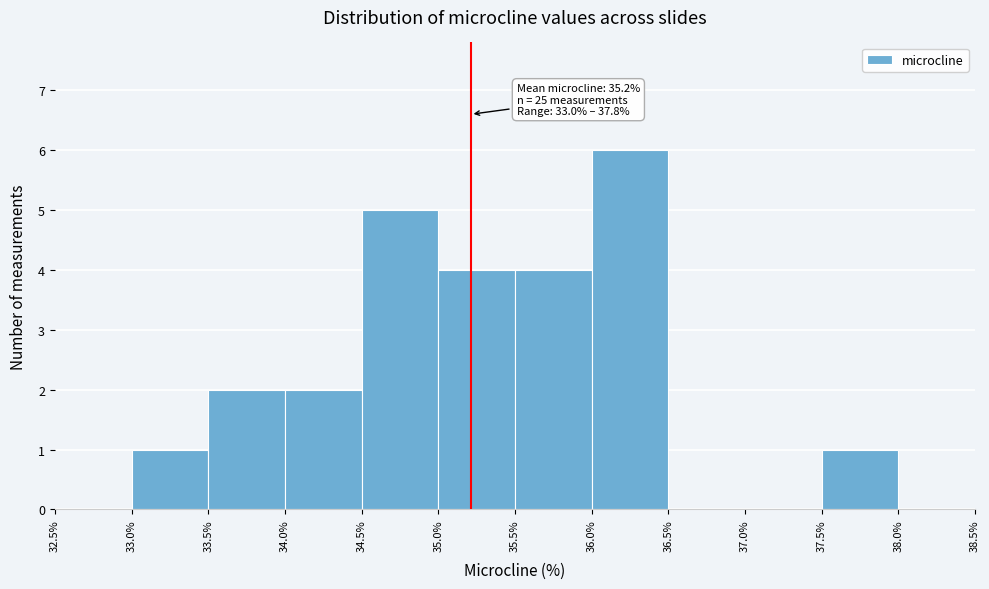

Which range on the x-axis has the tallest bar?

36.0% to 36.5%